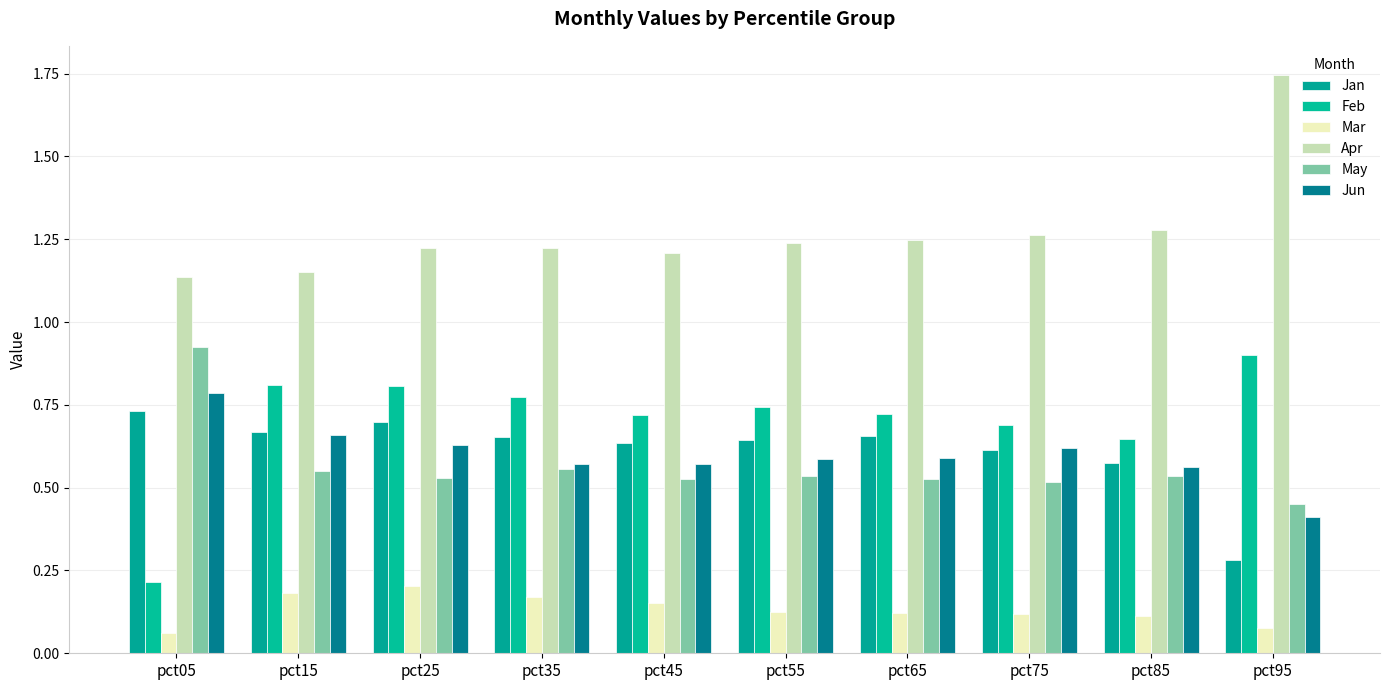

How many bars are there in total?

60